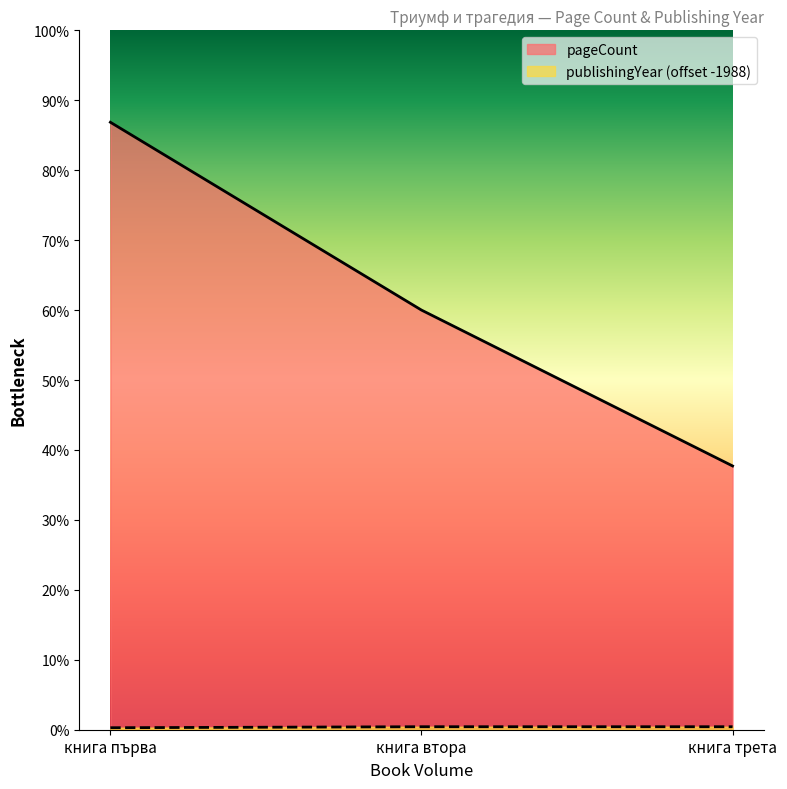

What is the minimum value for pageCount?

264